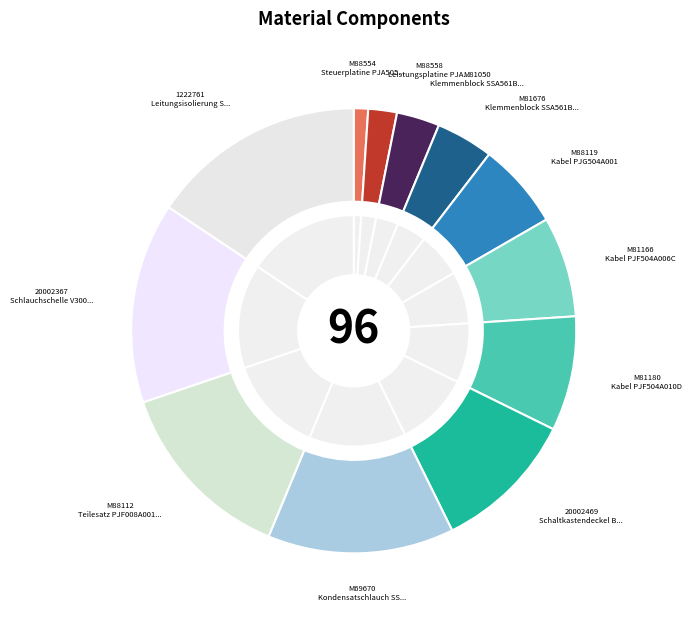

To the nearest percent, what portion does M81676 represent?

4%